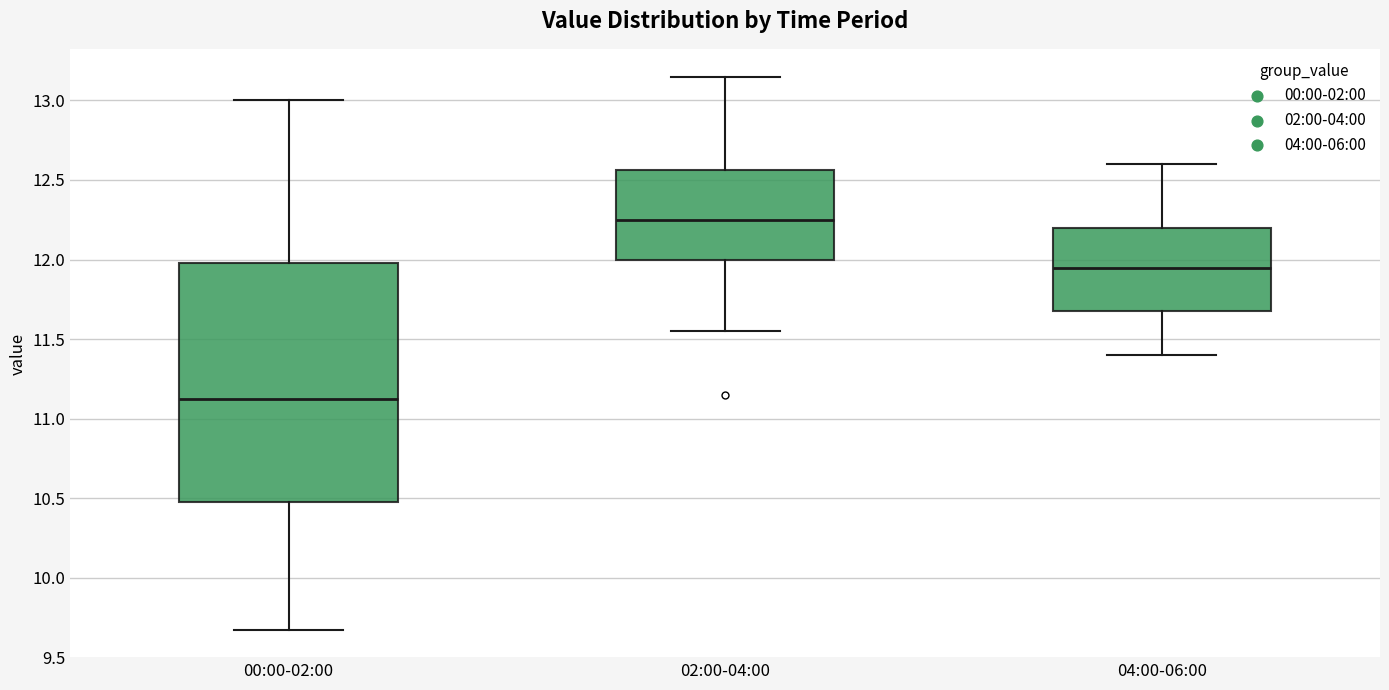

Where does the lower whisker of the box for 02:00-04:00 end on the y-axis? The values are not printed on the chart, so give them approximately, as read against the axis.

11.55